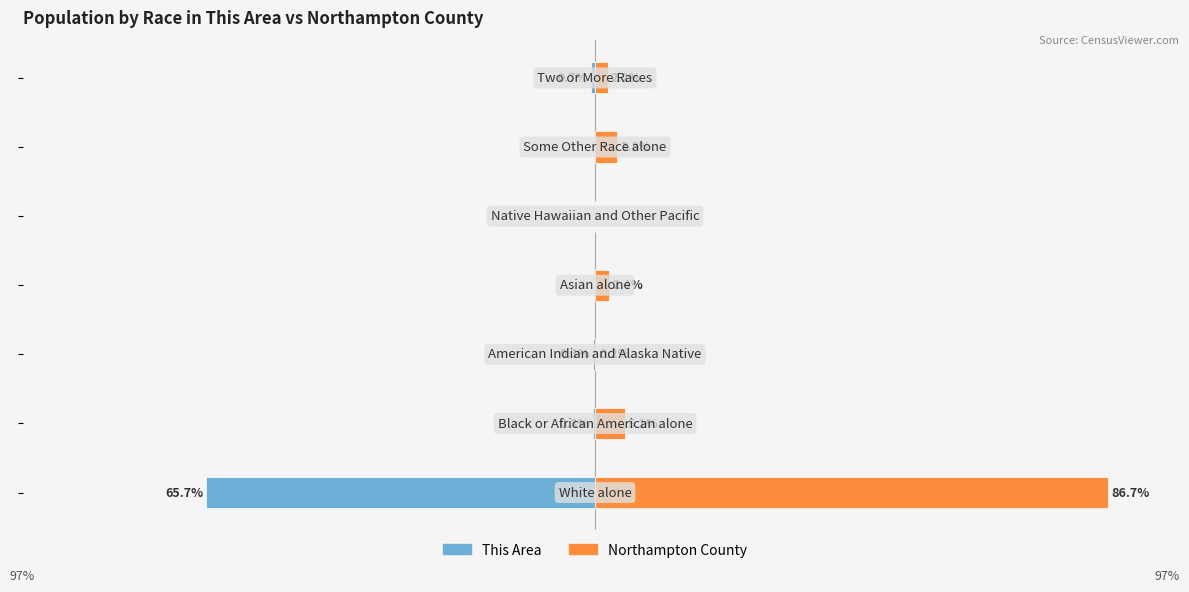

What are all the series names shown in the legend?

This Area, Northampton County